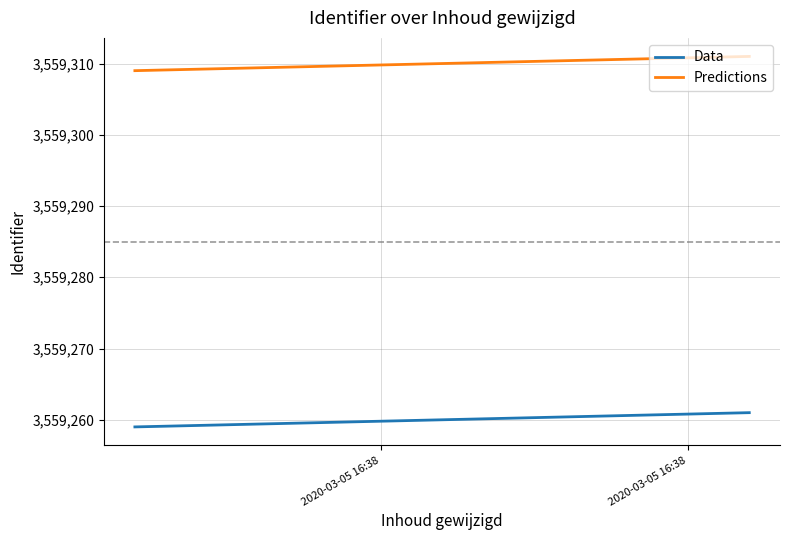

Is it true that Predictions equals 866362 at 2020-03-05 16:38?

False